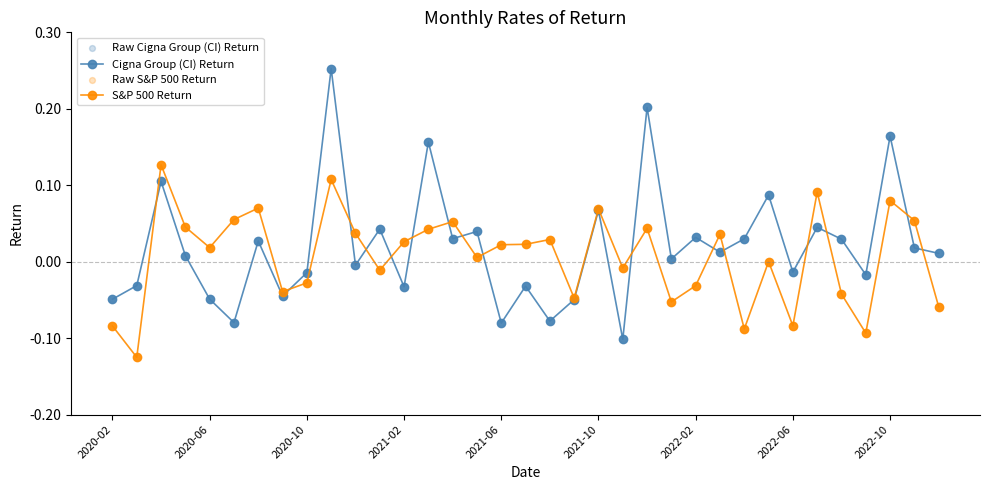

Which series has the largest range (max minus min)?

Cigna Group (CI) Return